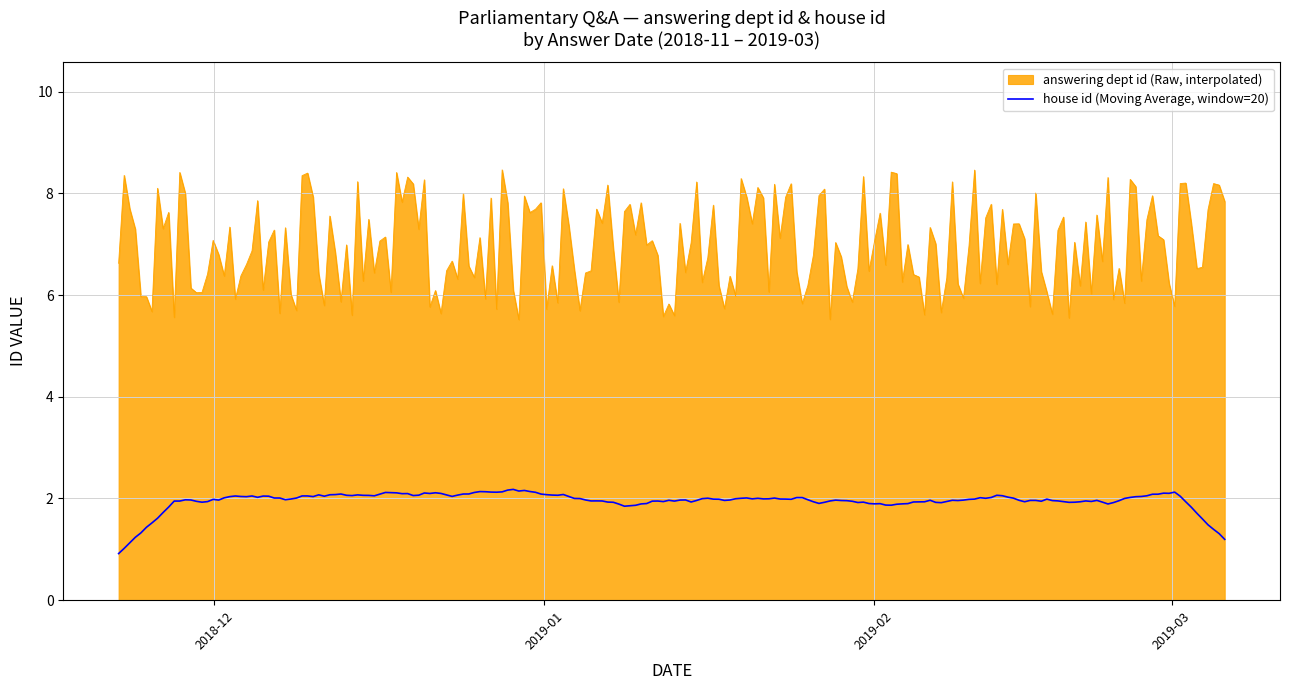

Does the chart display data point markers on the line(s)?

No